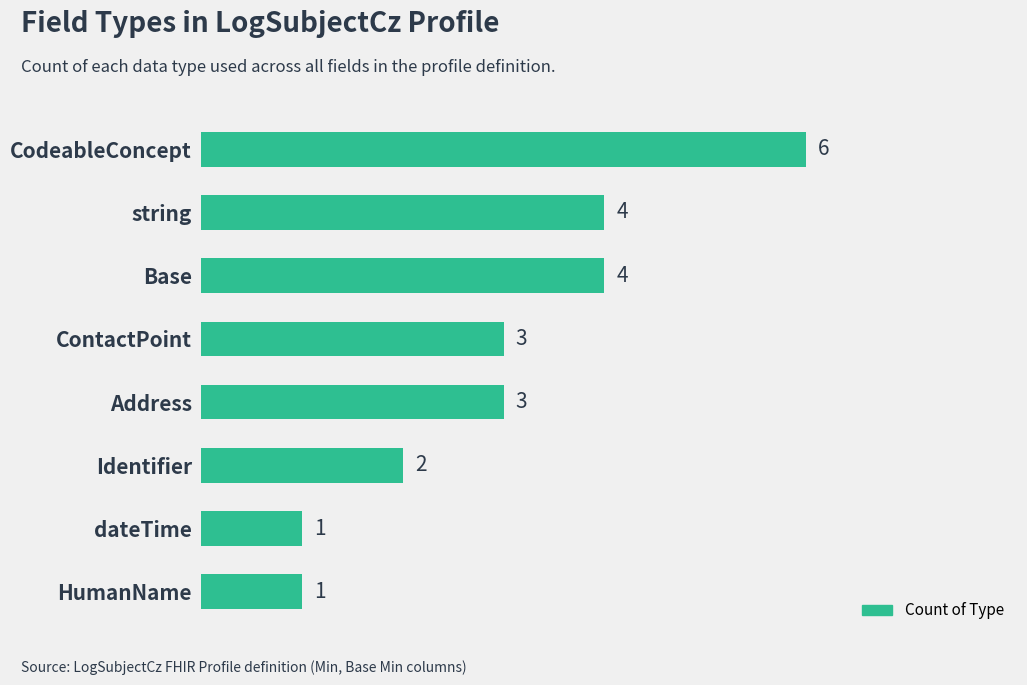

What is the approximate value at Base?

4